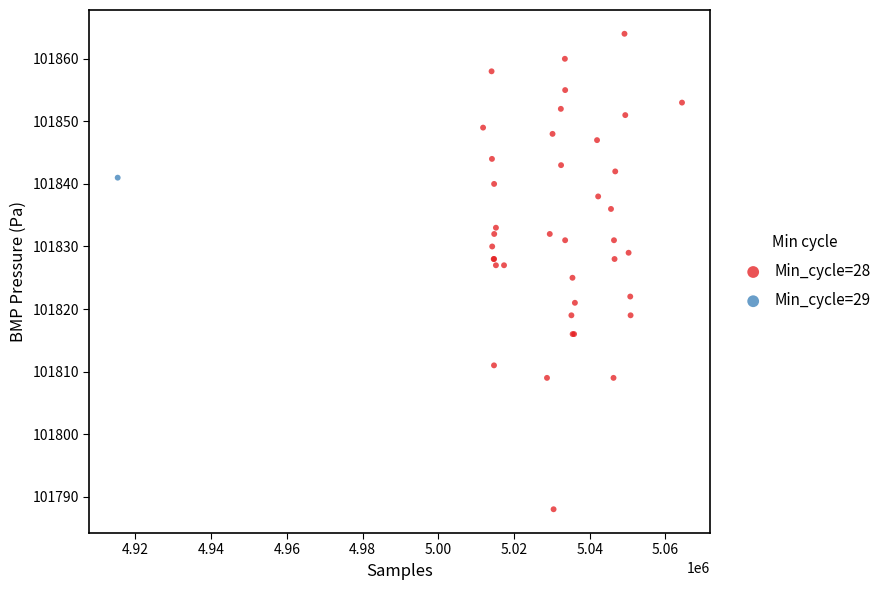

What are all the series names shown in the legend?

Min_cycle=28, Min_cycle=29